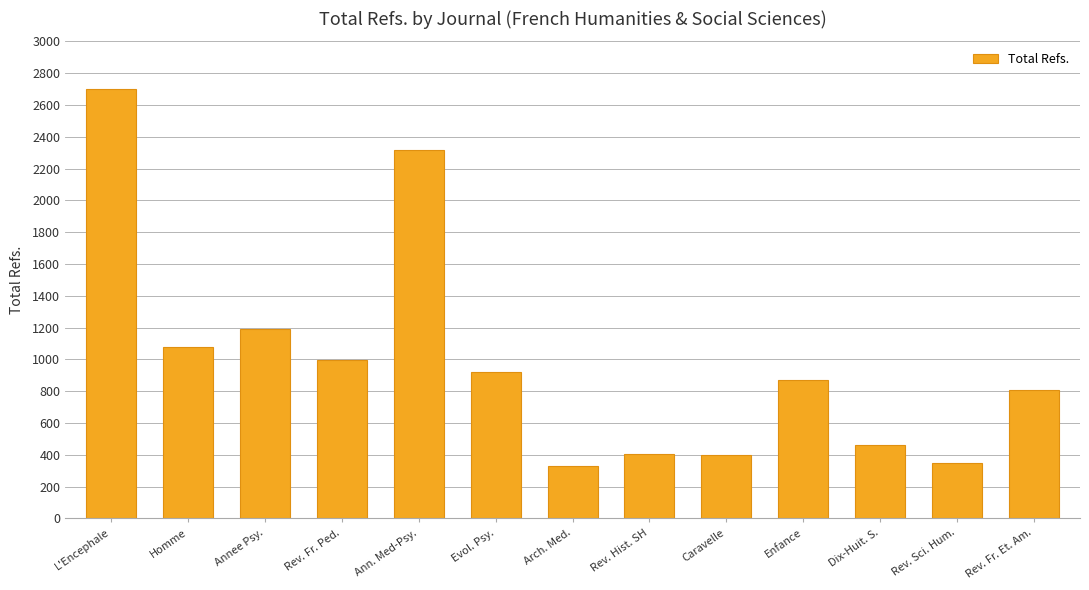

What is the difference between the values at Homme and Rev. Sci. Hum.?

729